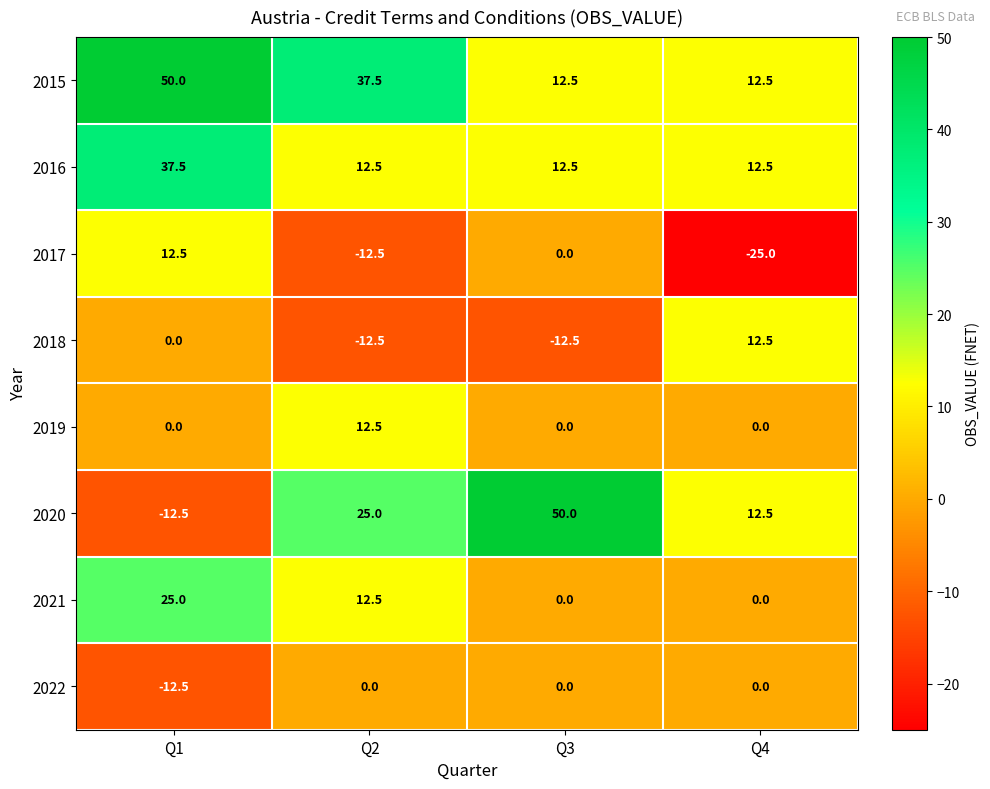

What is the difference between the maximum and minimum values in the 2015 series?

37.5